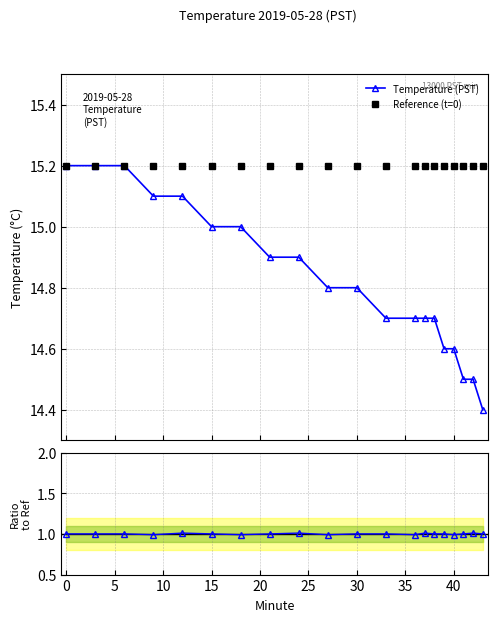

What is the value of the Reference (t=0) point at the 4th from the left?

15.2